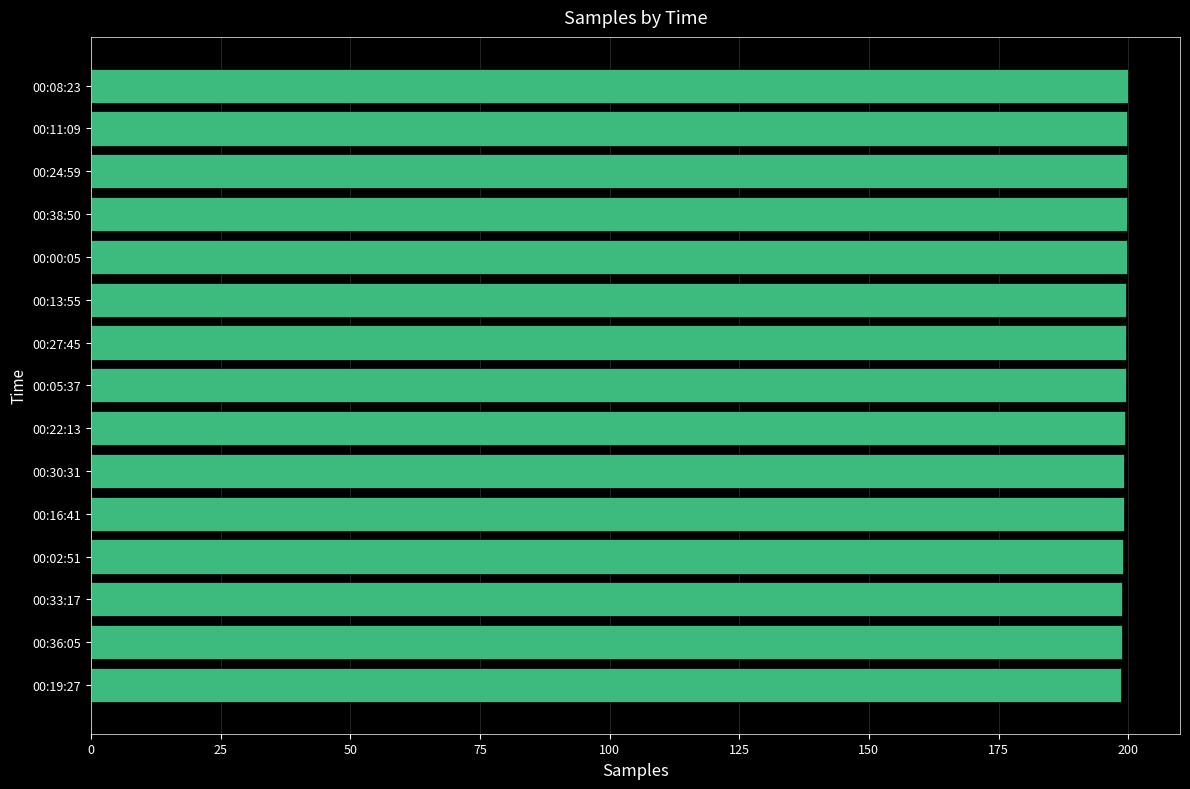

How many distinct data groups are displayed?

1